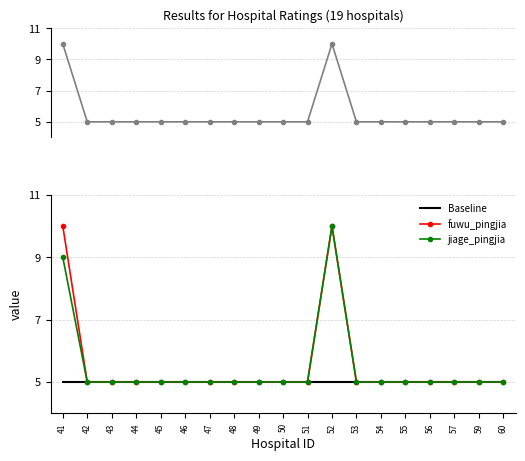

Which series has the widest spread of values?

yiliao_pingjia